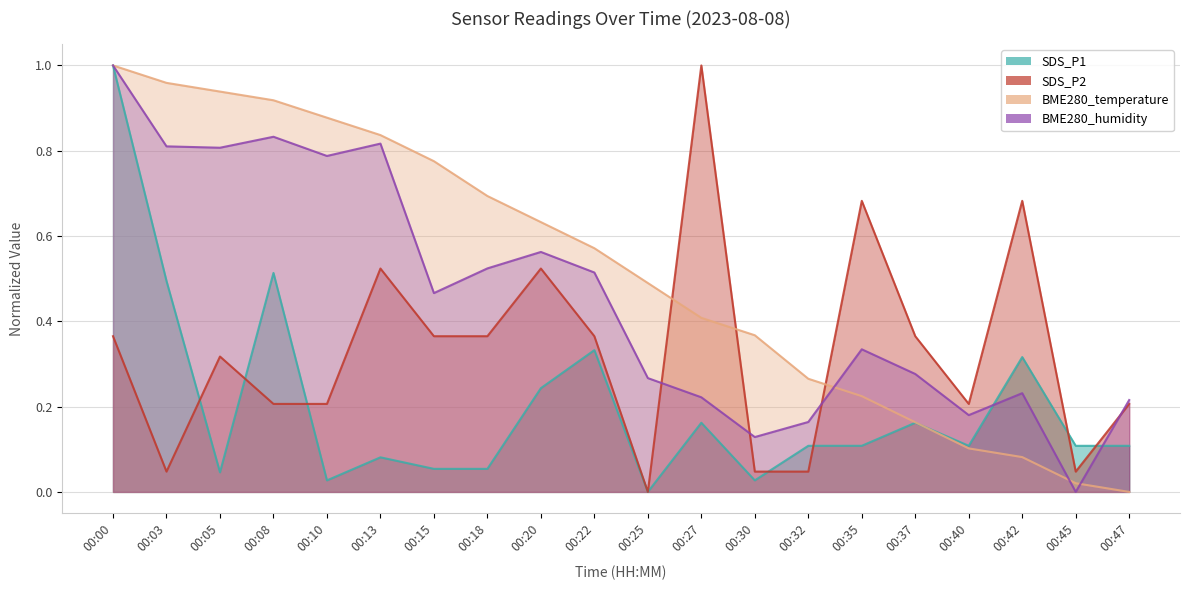

What is the difference between the maximum and minimum values in the SDS_P2 series?

1.0